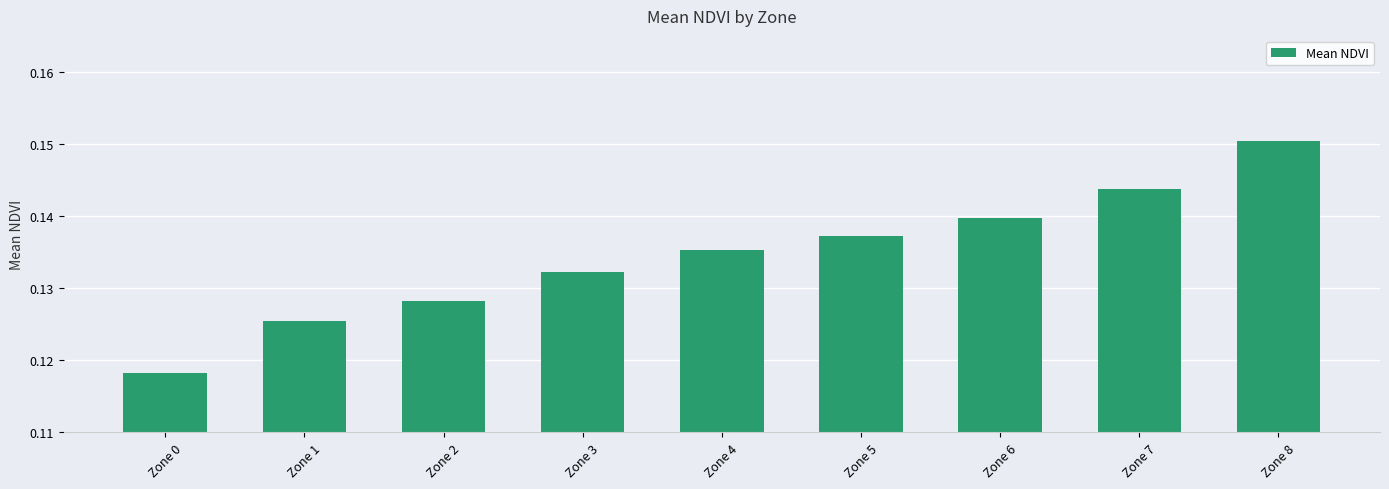

What is the sum of all values?

1.2